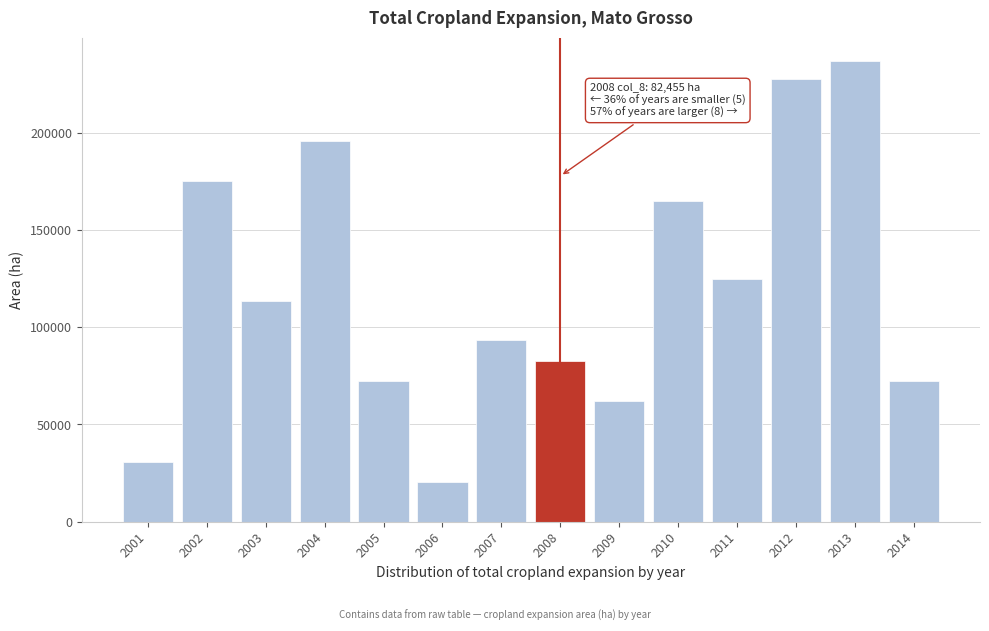

Reading left to right, extract all data points from this chart.

30920.5	175216.0	113375.0	195829.6	72147.8	20613.6	93663.8	82454.6	61840.9	164909.1	124584.2	227652.5	237056.9	72147.8